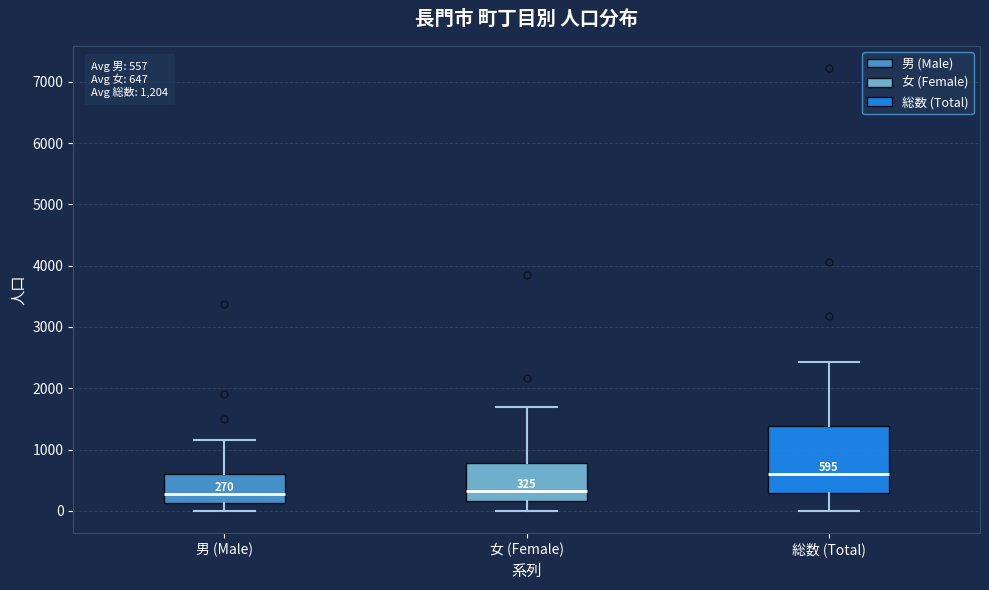

Comparing the boxes themselves (not the whiskers), which one is the tallest?

総数 (Total)